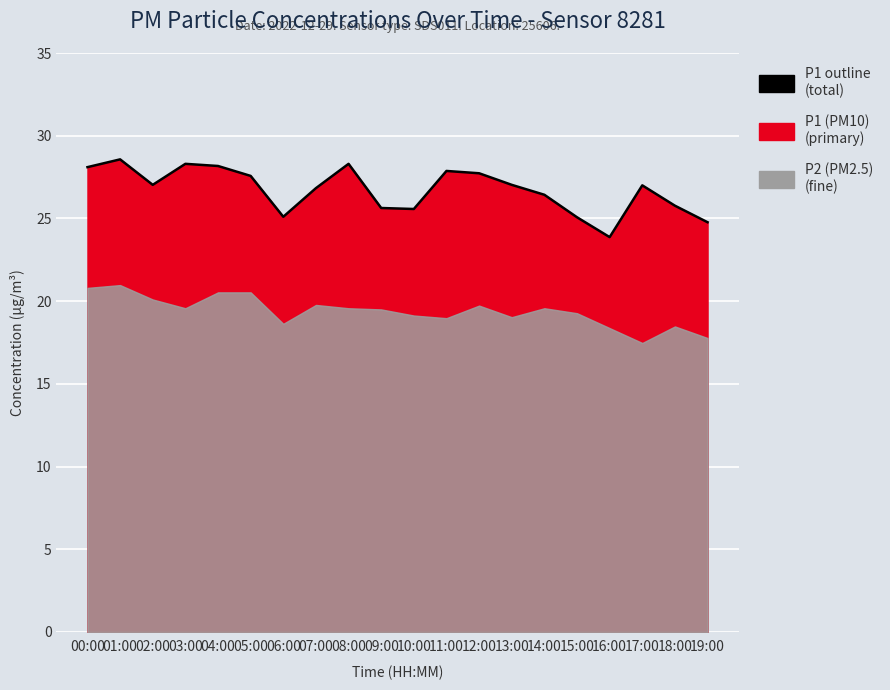

What is the approximate value at 05:00?

27.6